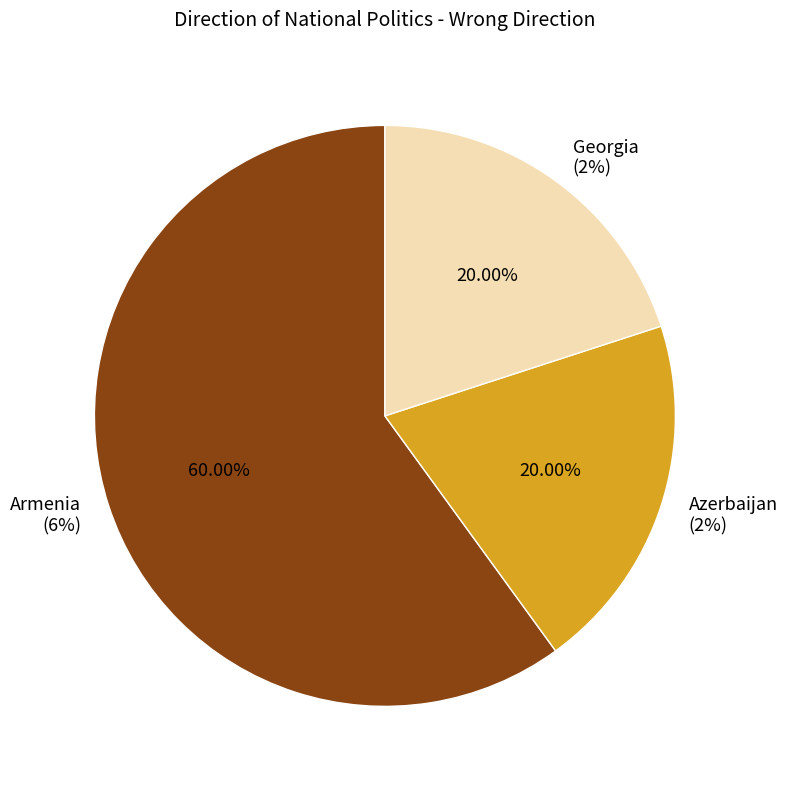

What is the largest slice in the pie chart?

Armenia